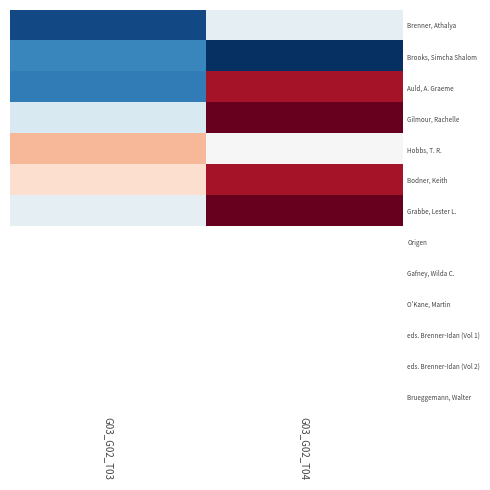

Between G03_G02_T04 and G03_G02_T03, which is larger?

G03_G02_T04